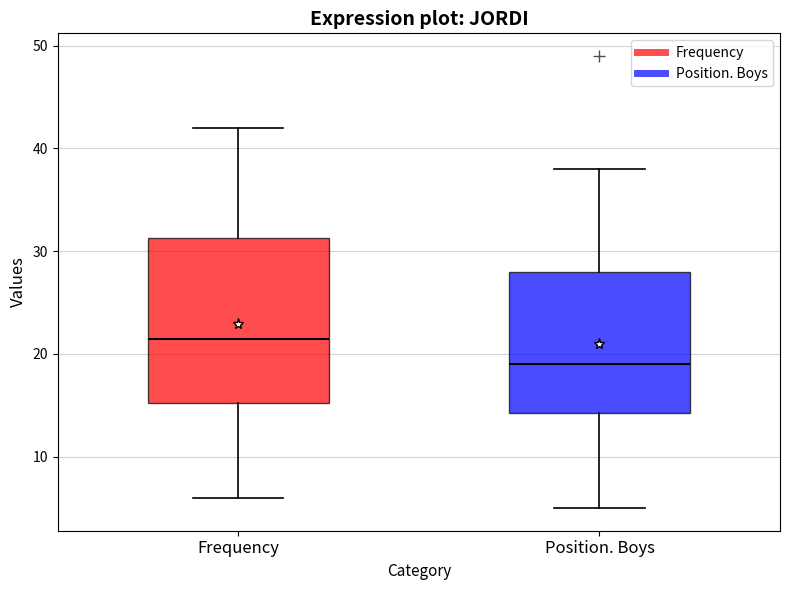

Where does the lower whisker of the box for Frequency end on the y-axis? The values are not printed on the chart, so give them approximately, as read against the axis.

6